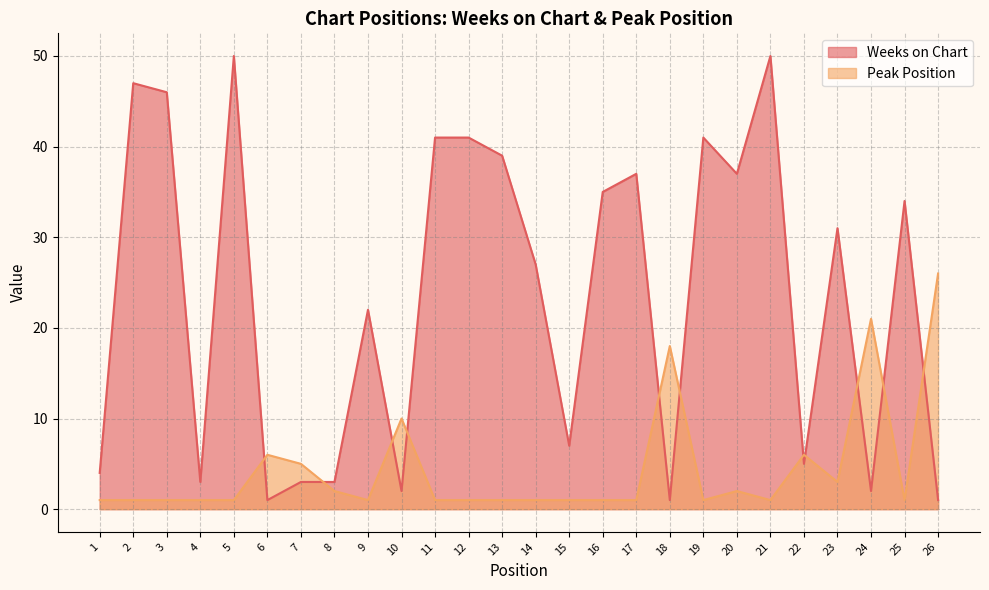

At which category is the sum across all series the highest?

5